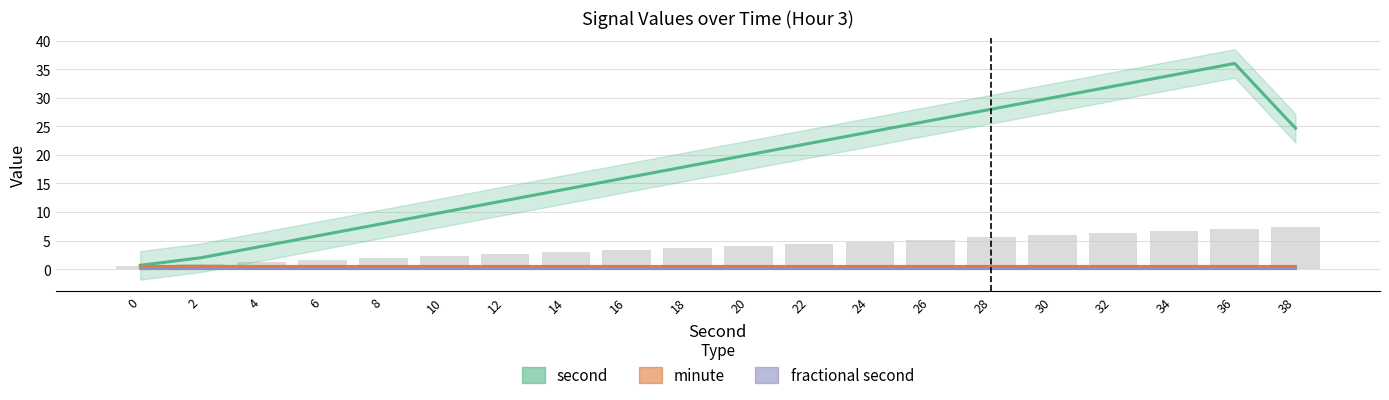

True or false: fractional second has a value of 0.2 at 24.

True